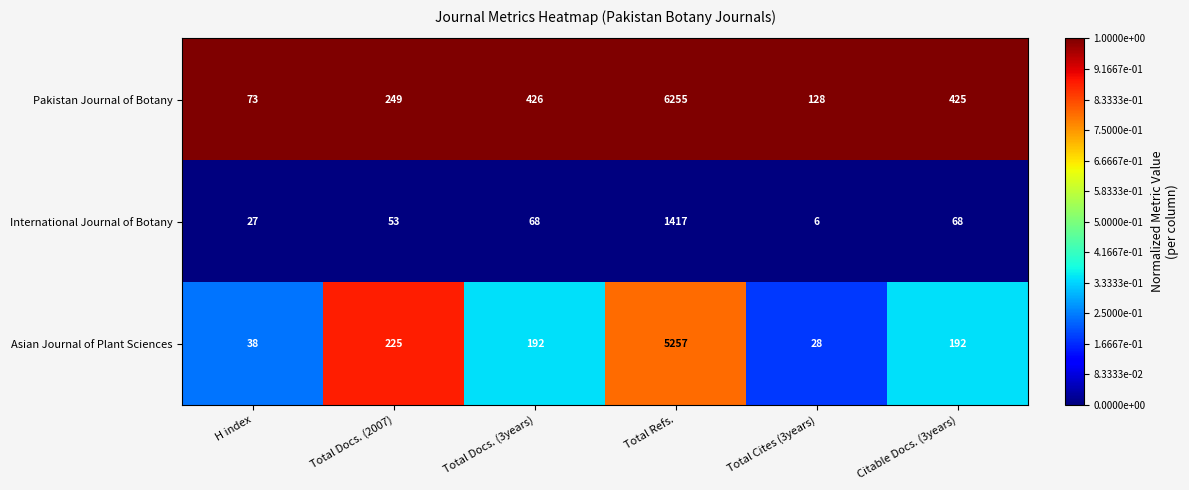

At Total Cites (3years), list the series in order from largest to smallest.

Pakistan Journal of Botany, Asian Journal of Plant Sciences, International Journal of Botany